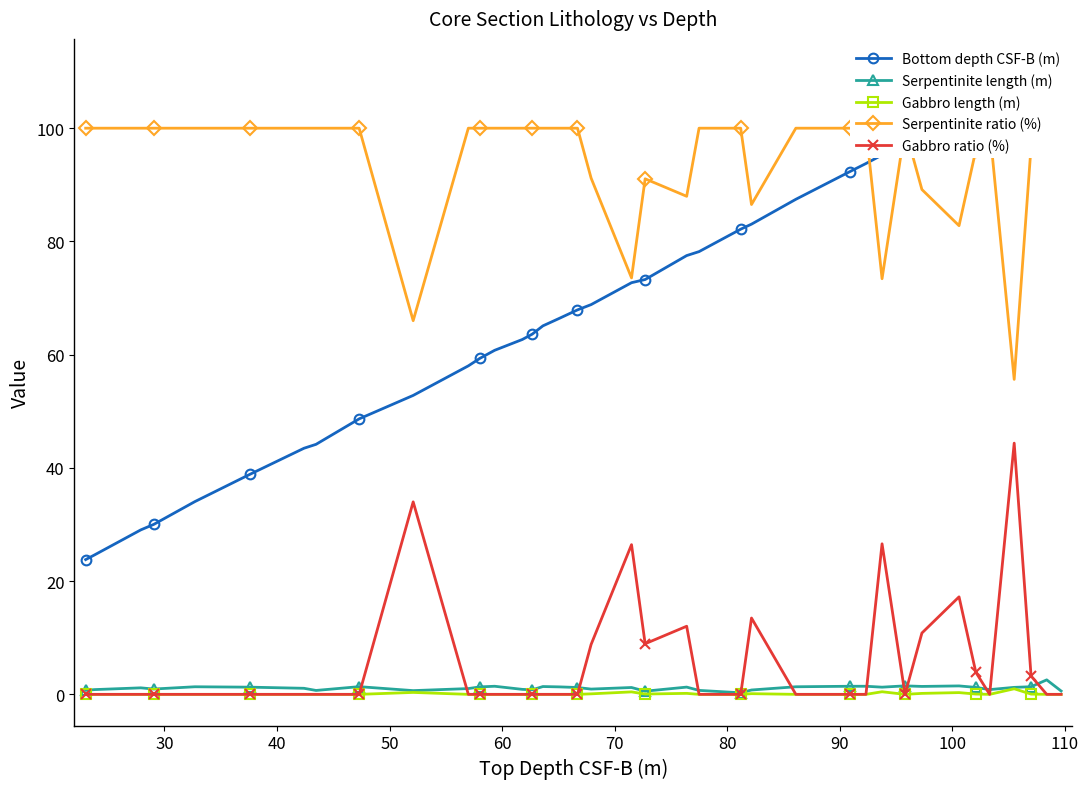

True or false: Serpentinite length (m) has more than 2 points higher than both neighbors.

True